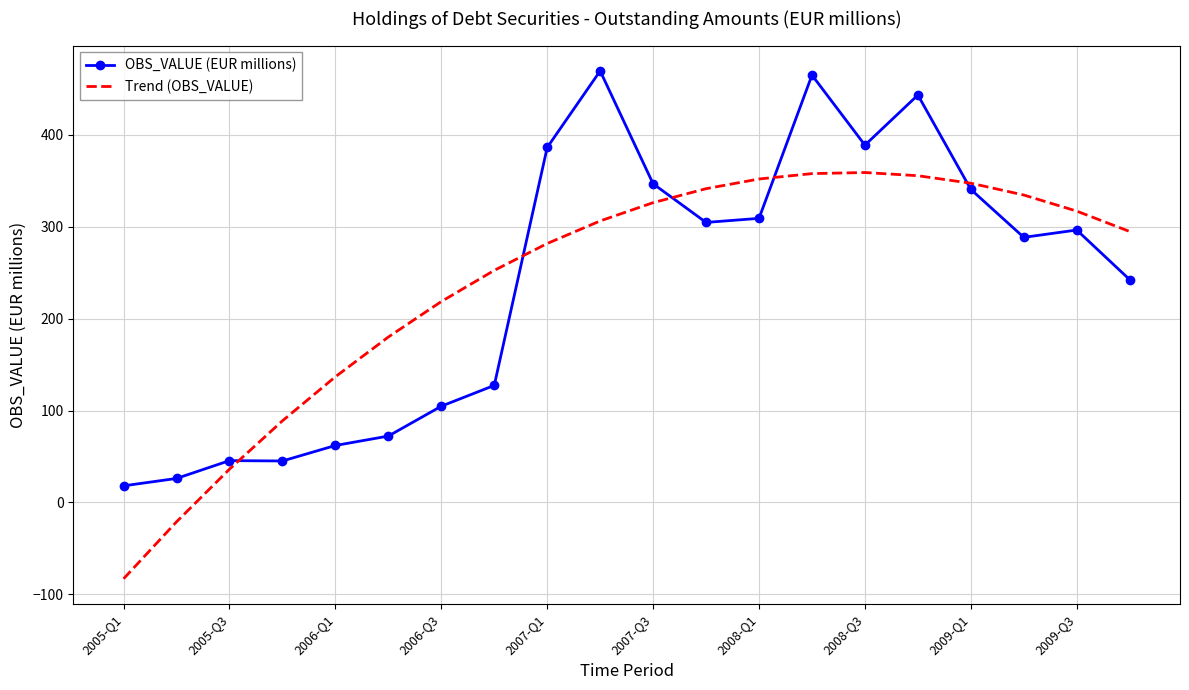

What is the difference between the maximum and minimum values in the Trend (OBS_VALUE) series?

442.2